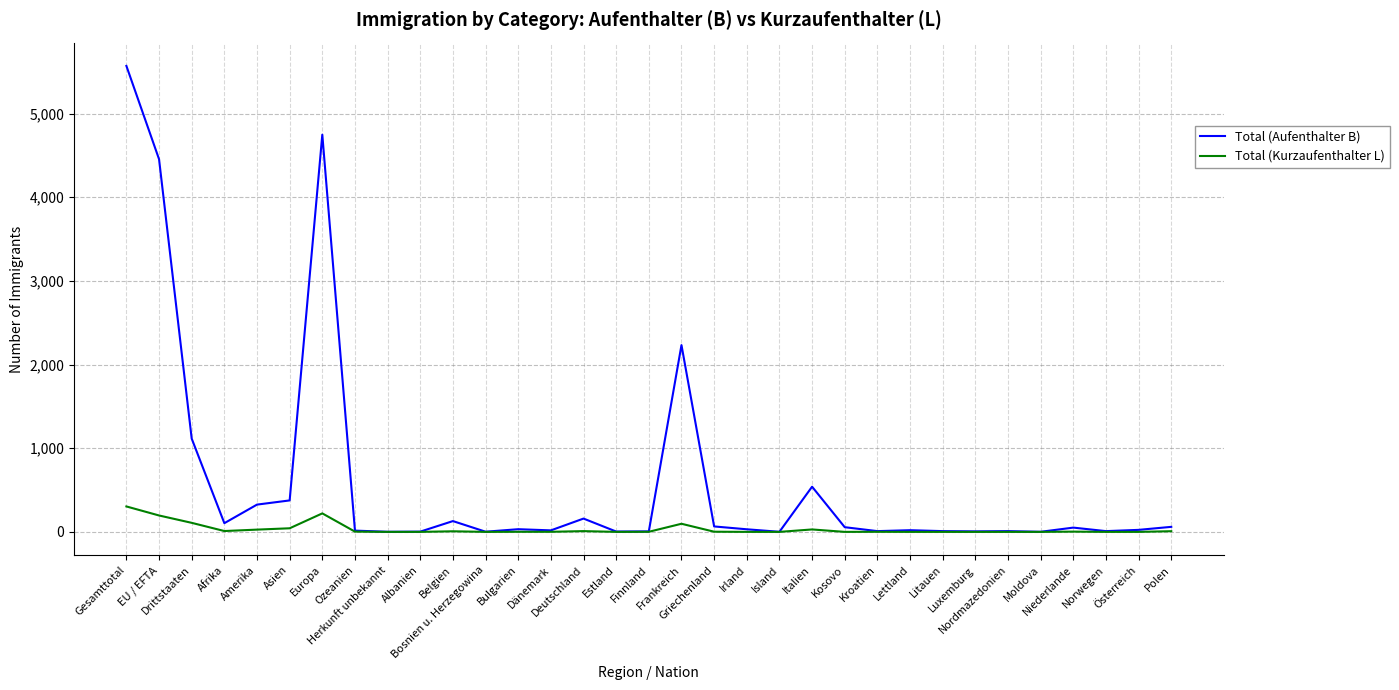

What position from the right is Belgien?

23